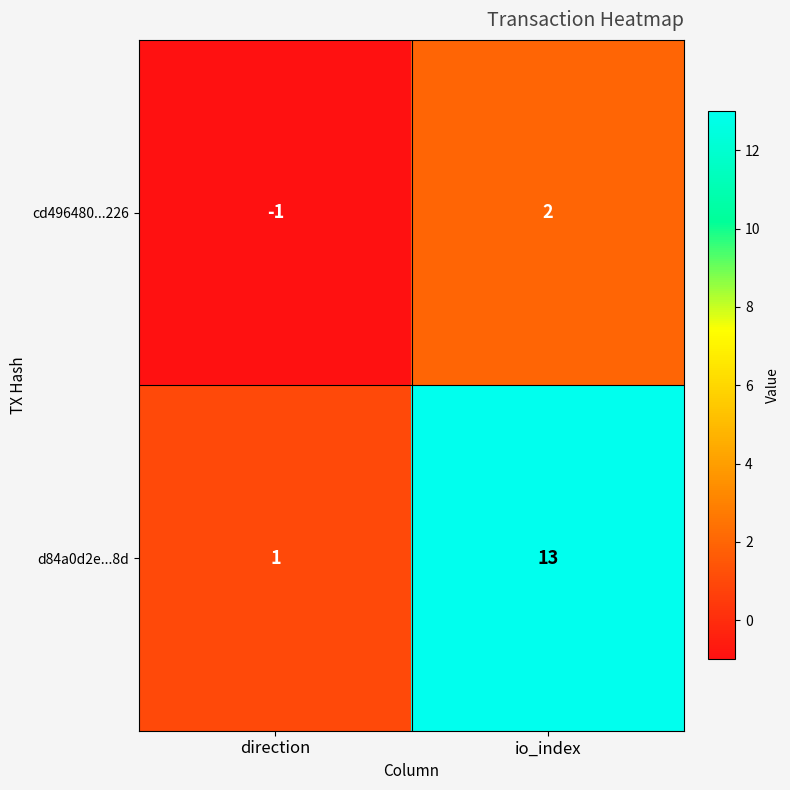

Reading left to right, transcribe all the data shown in this chart.

cd496480...226: -1	2
d84a0d2e...8d: 1	13